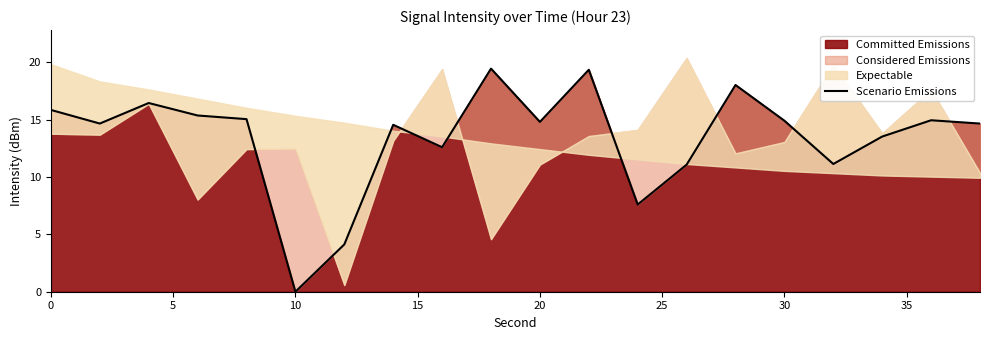

What is the difference between the maximum and minimum values?

19.5